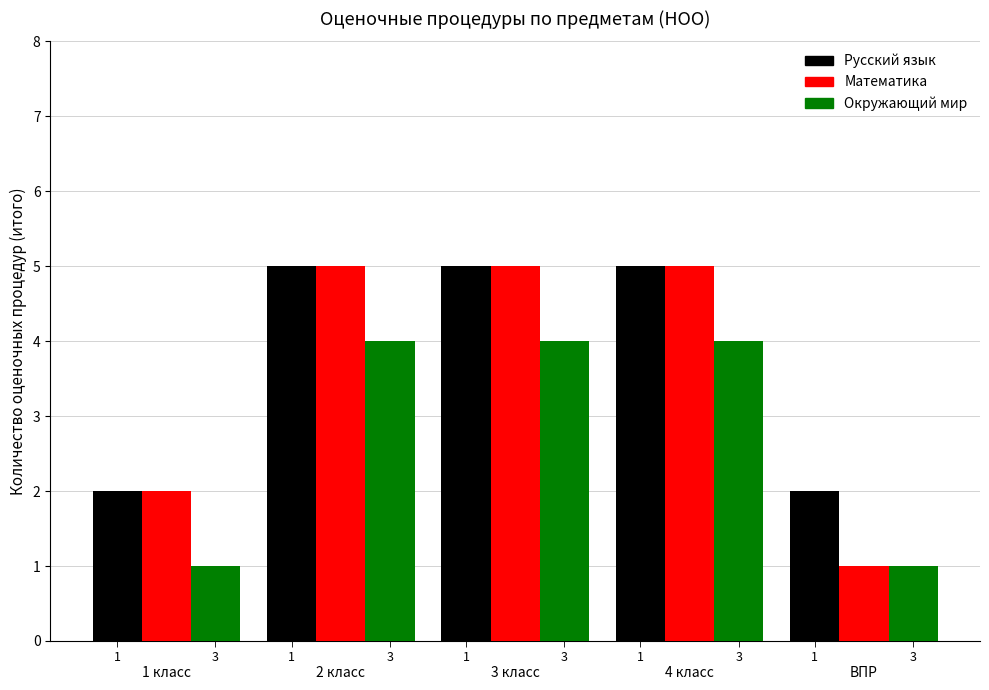

How many Русский язык values are between 2 and 5?

5